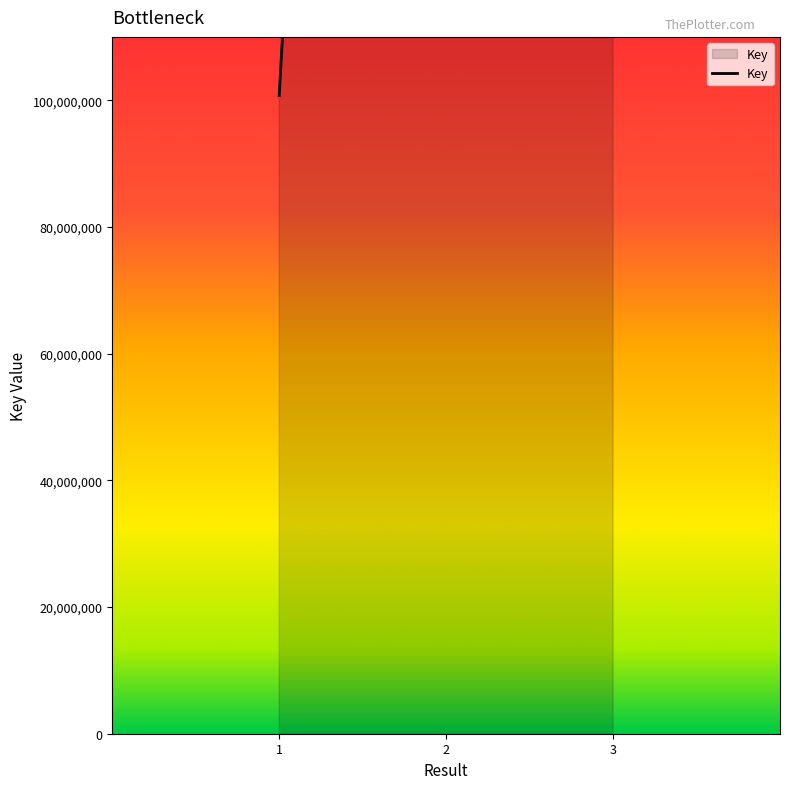

What is the maximum value shown in the chart?

576093451